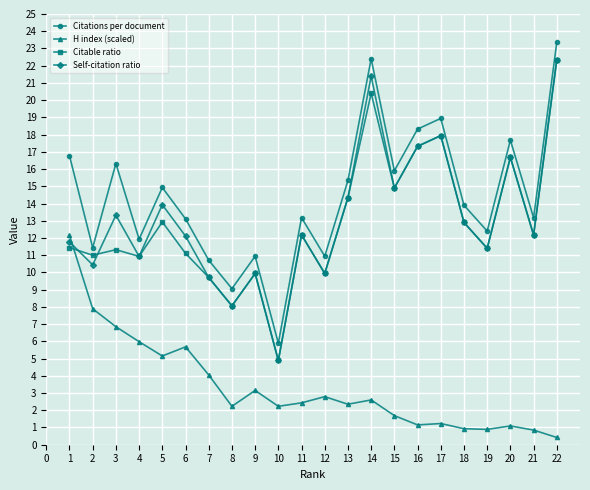

Which series has the largest total across all categories?

Citations per document